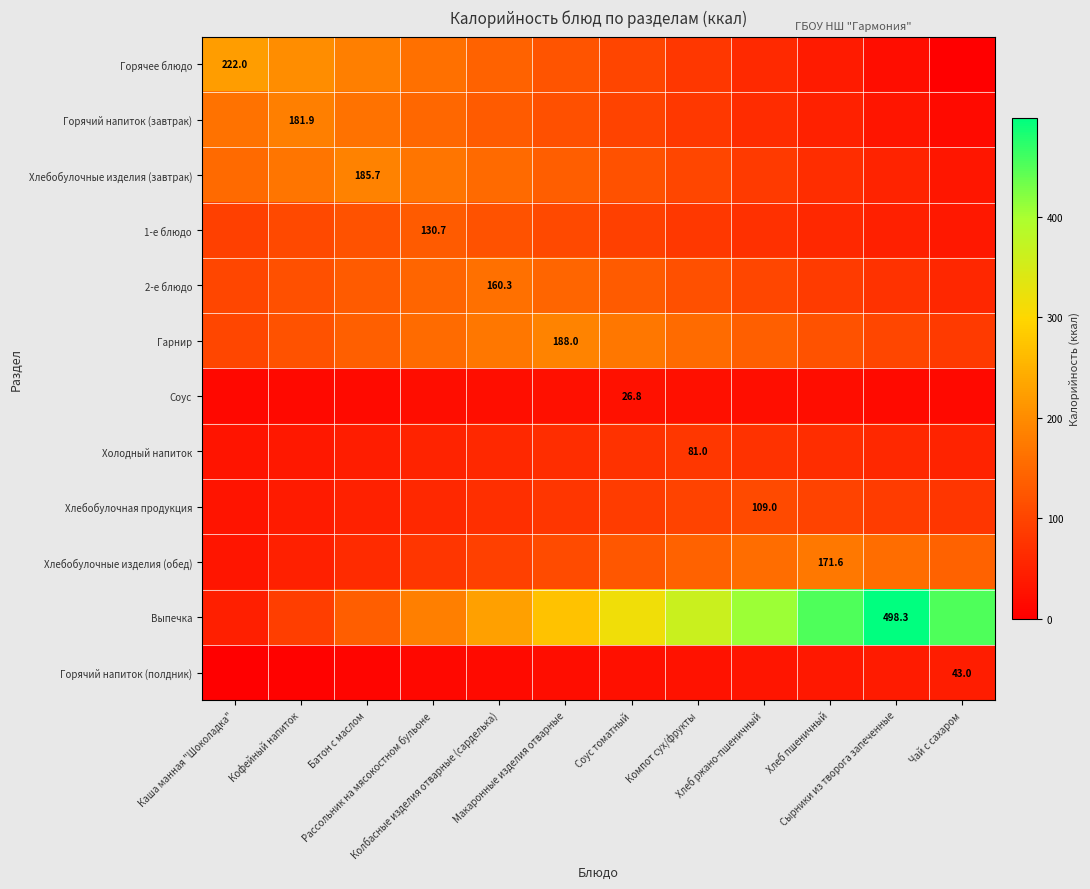

Where does the Выпечка series first go above 317?

Соус томатный